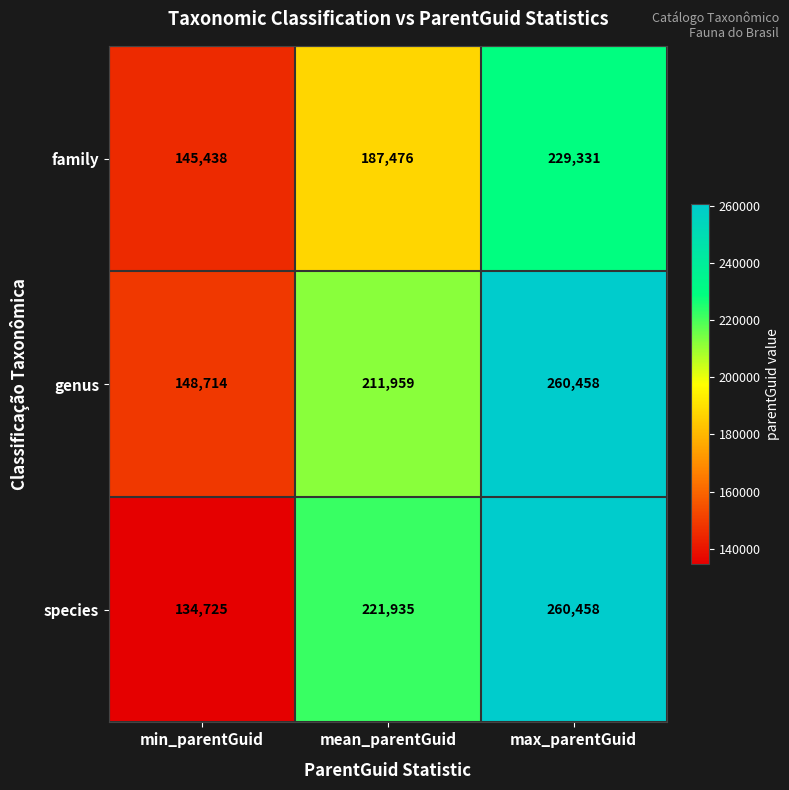

Which category has the lowest value across all series?

min_parentGuid